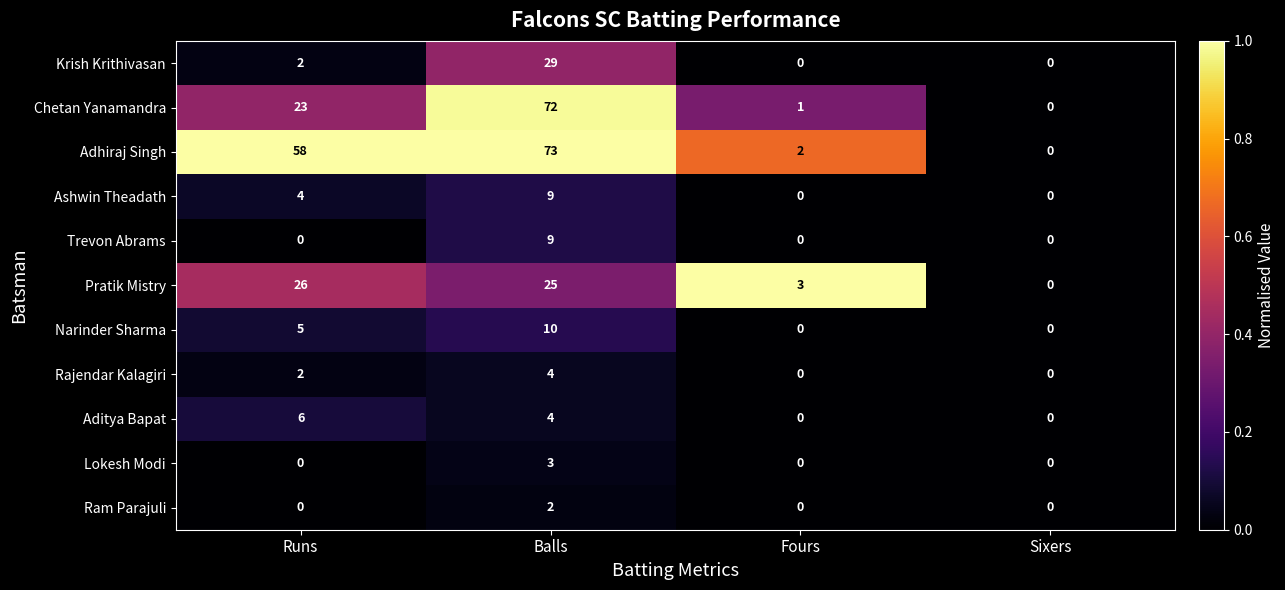

What is the difference between the highest and lowest values at Runs?

58